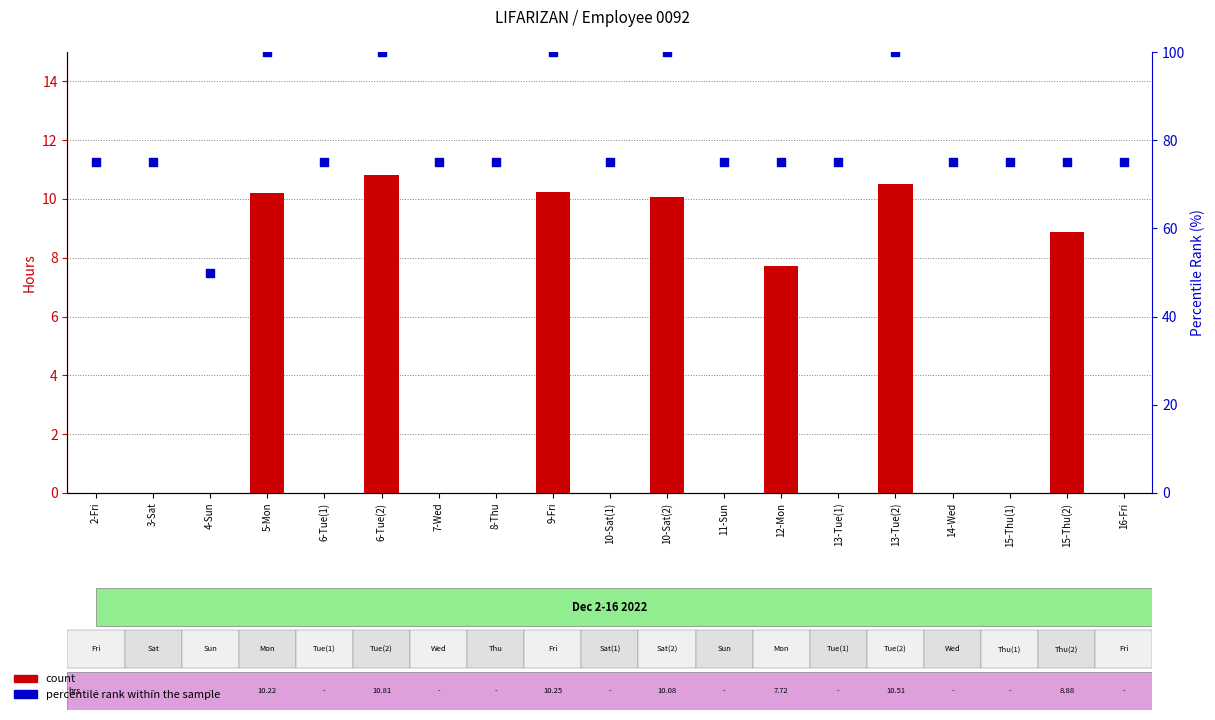

What are all the series names shown in the legend?

count, percentile rank within the sample